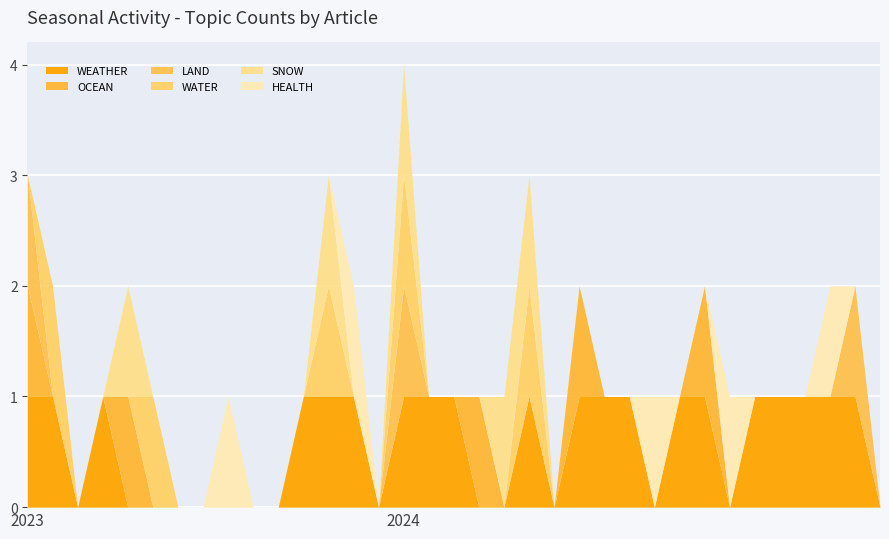

The LAND series shows 0 at 2024-04-19. True or false?

True